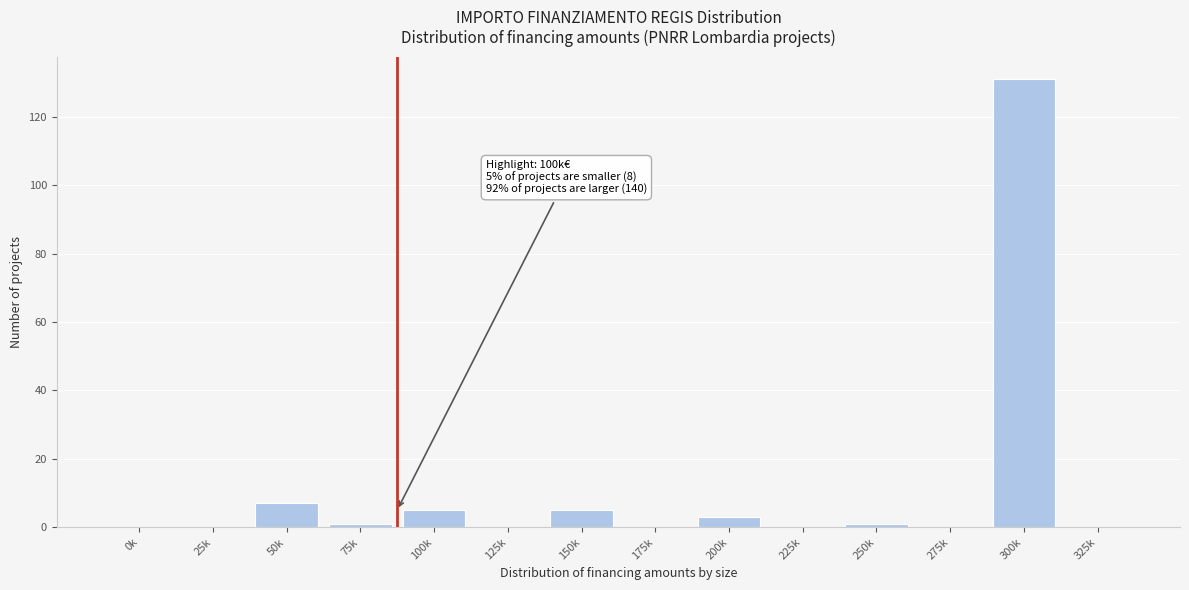

Reading right to left, list all the values displayed in this chart.

325k=0	300k=131	275k=0	250k=1	225k=0	200k=3	175k=0	150k=5	125k=0	100k=5	75k=1	50k=7	25k=0	0k=0